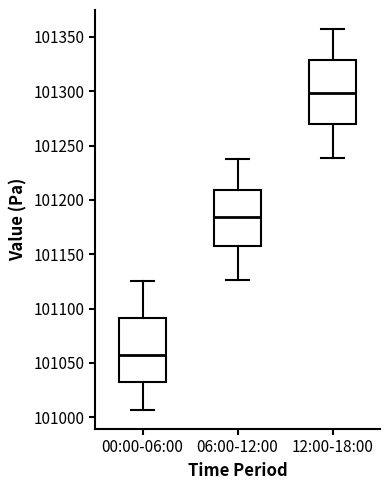

Where does the lower whisker of the box for 00:00-06:00 end on the y-axis? The values are not printed on the chart, so give them approximately, as read against the axis.

101005